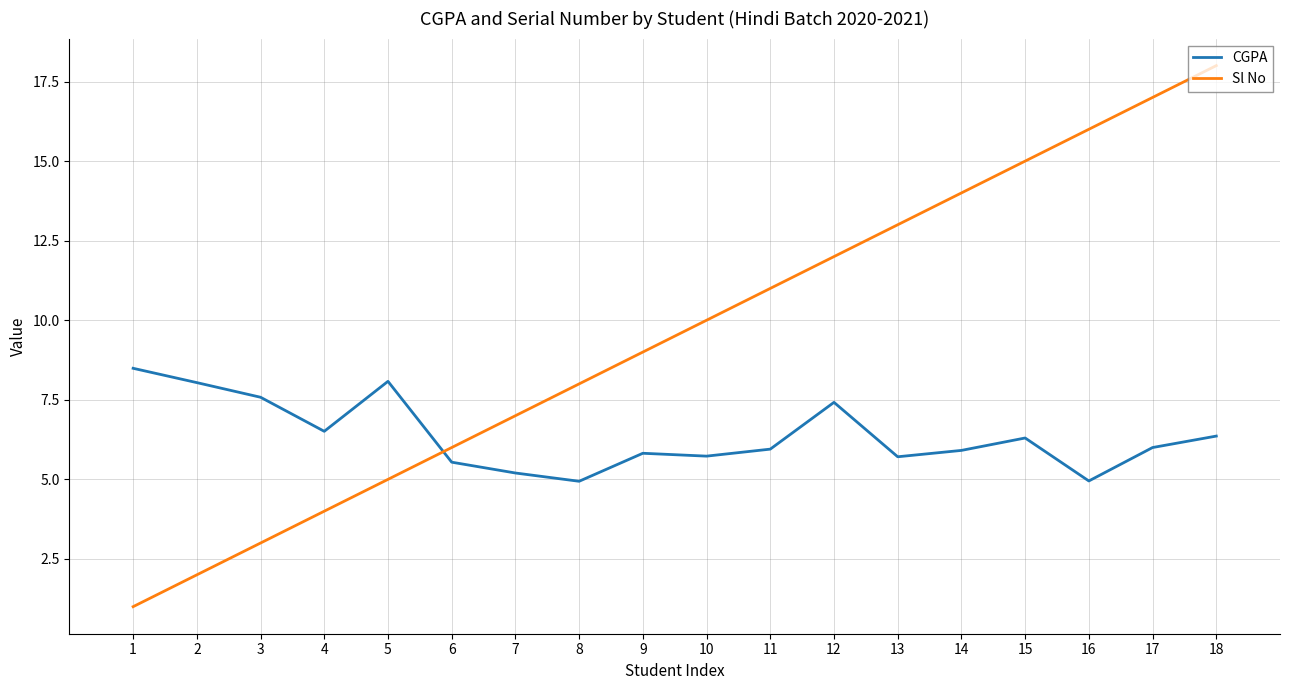

Is the value of Sl No at 9 greater than the value of CGPA at 12?

Yes